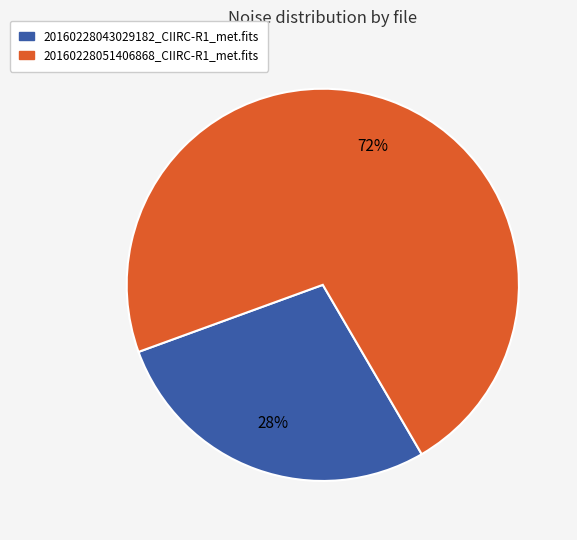

Does 20160228043029182_CIIRC-R1_met.fits represent more than half of the total?

No